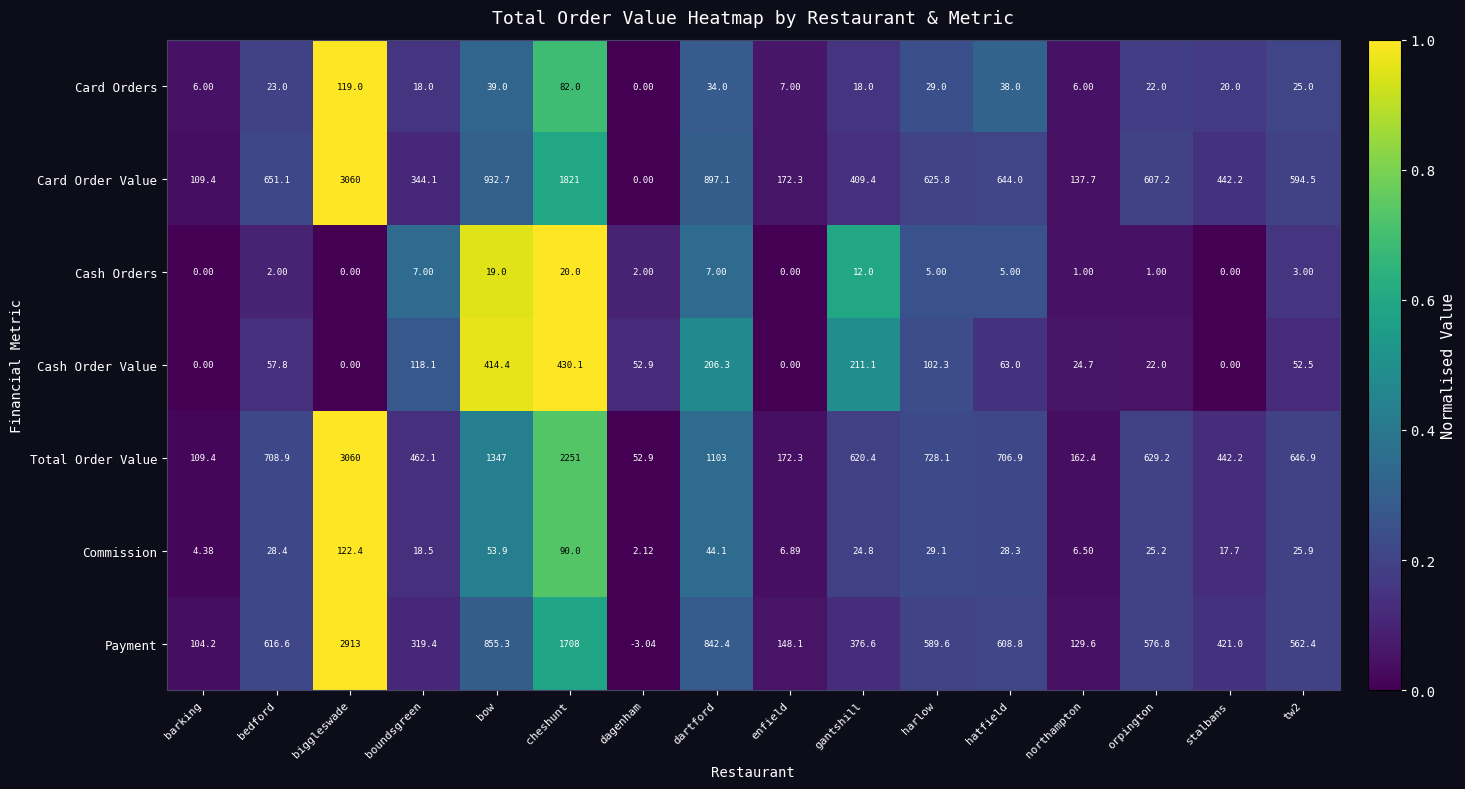

Which series has the largest total across all categories?

Total Order Value